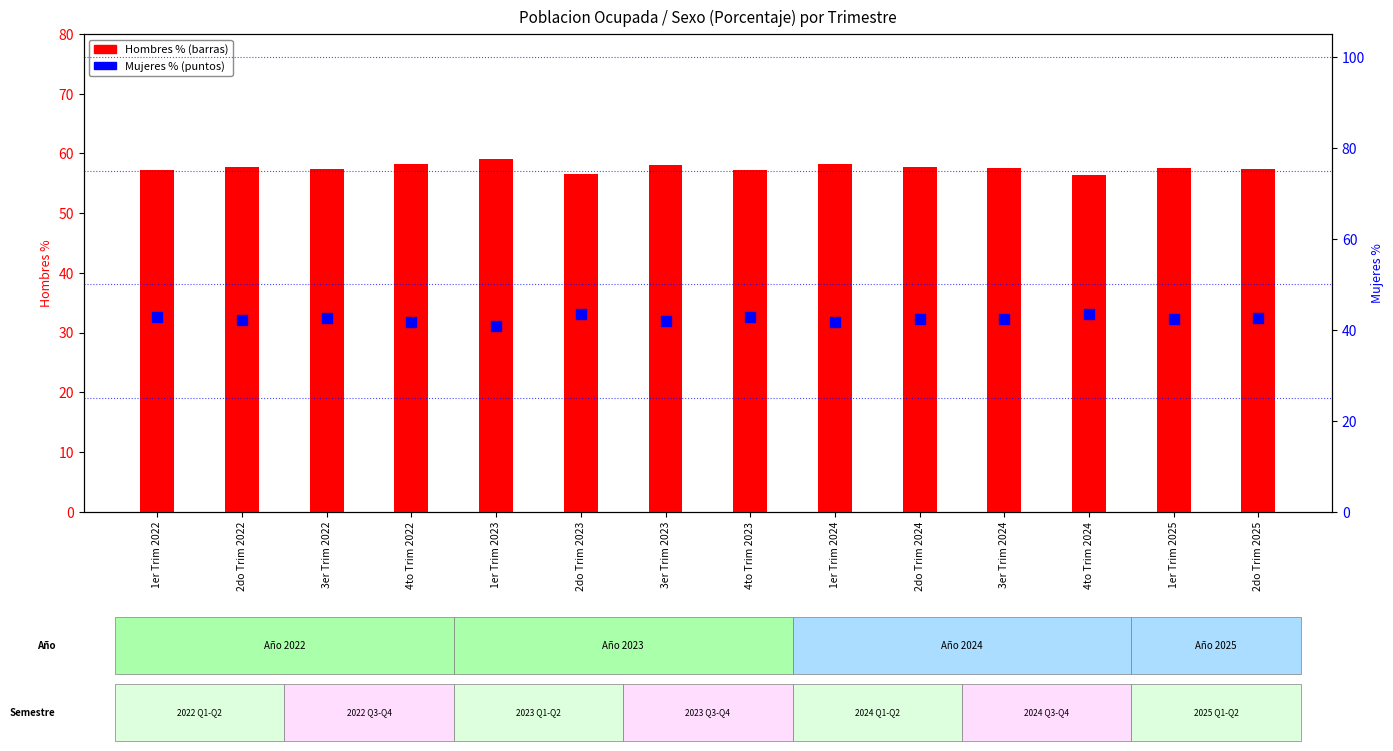

Which series contains the lowest Y value?

Mujeres %